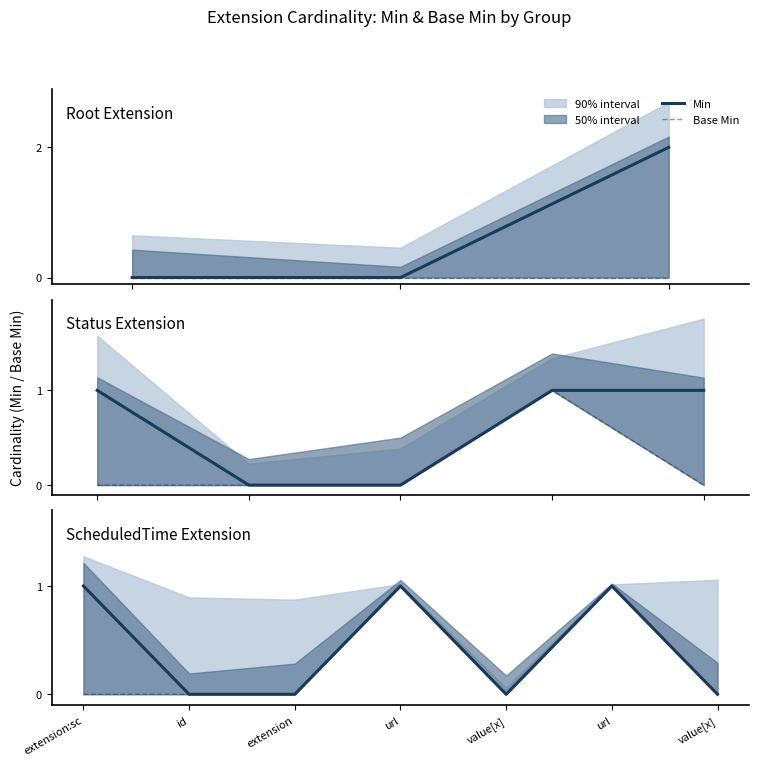

The value of Base Min at extension:sc is 0. True or false?

True